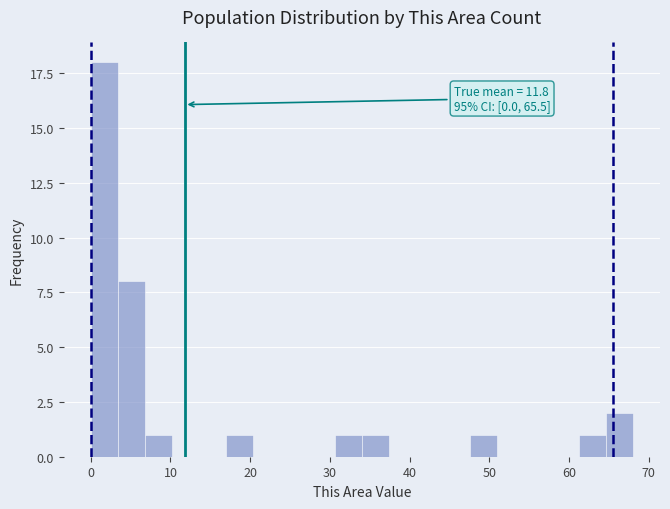

Read against the x-axis, roughly where is the centre of the tallest bar?

2